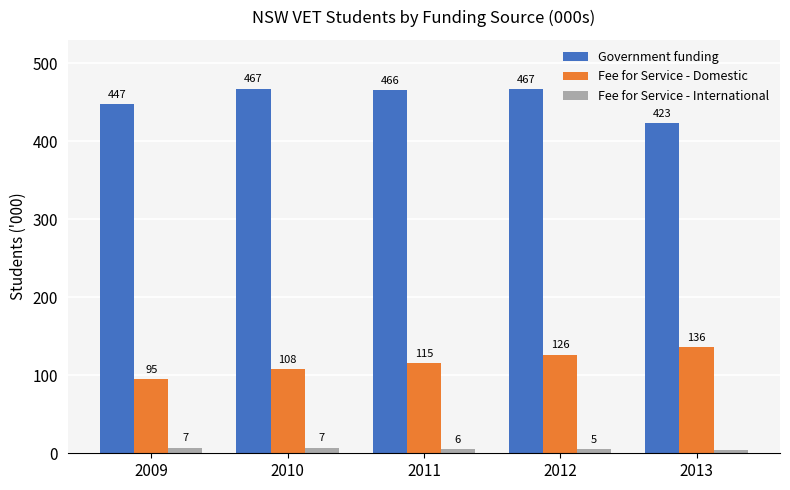

What is the value of the Government funding bar at the 3rd from the left?

465.6